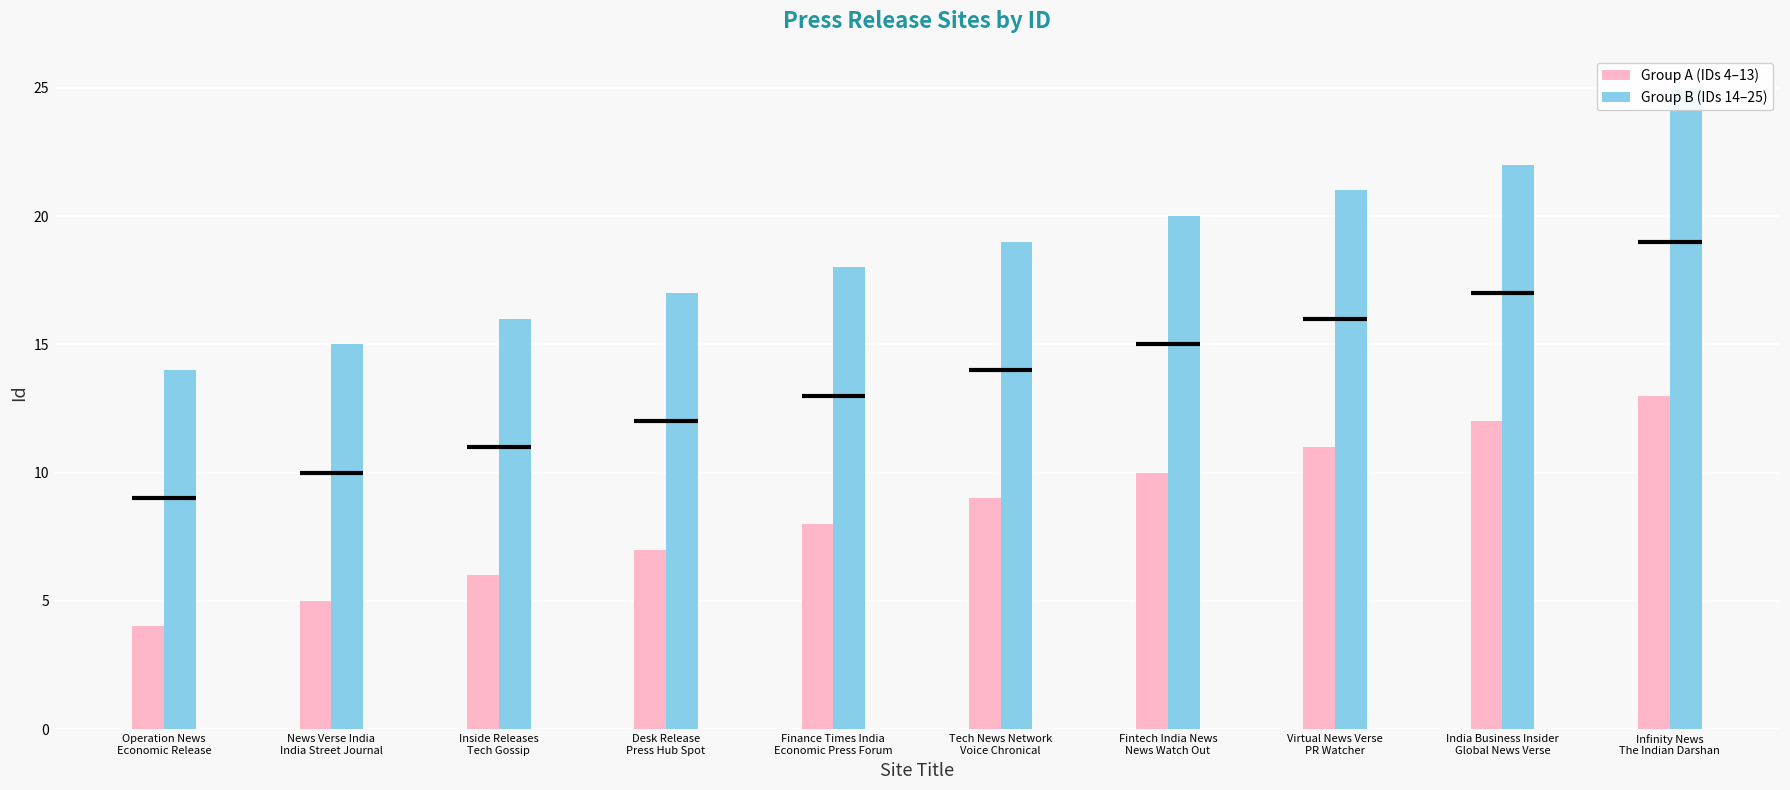

Is the value of Group B (IDs 14–25) at Tech News Network
Voice Chronical greater than the value of Group A (IDs 4–13) at Finance Times India
Economic Press Forum?

Yes